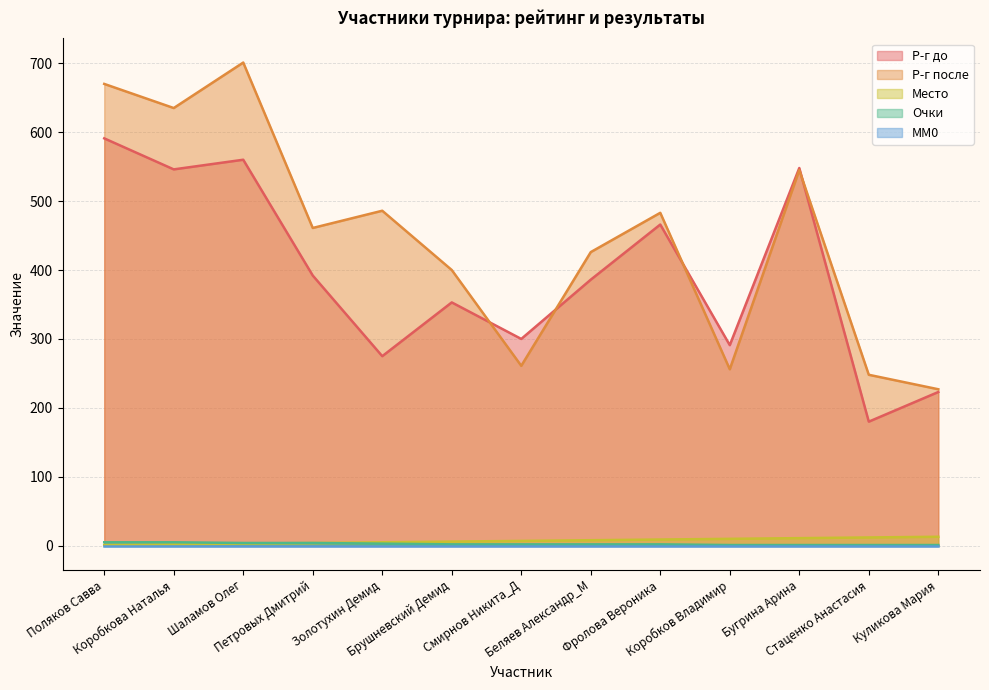

Is it true that Р-г после equals 545 at Бугрина Арина?

True